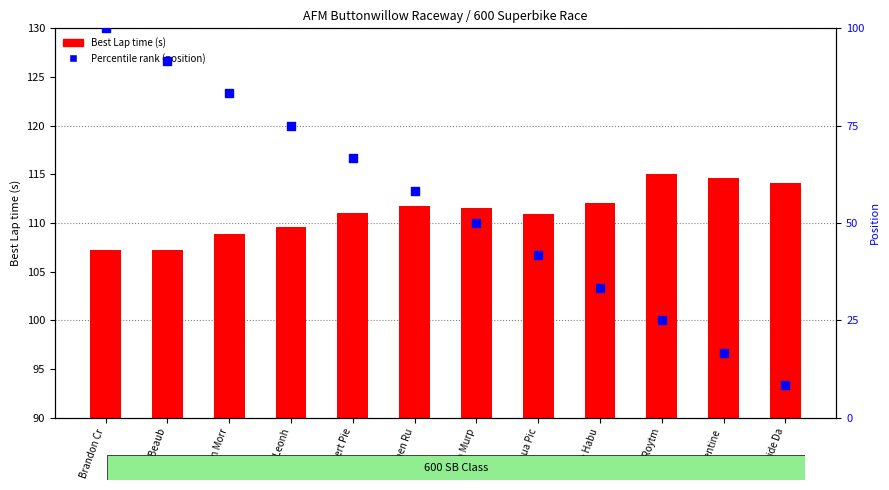

At which category is the sum across all series the highest?

Brandon Cr